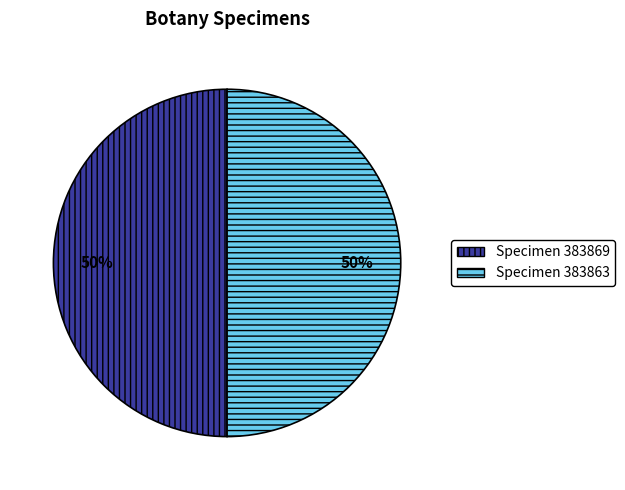

What is the ratio of the value at Specimen 383869 to the value at Specimen 383863?

1.0